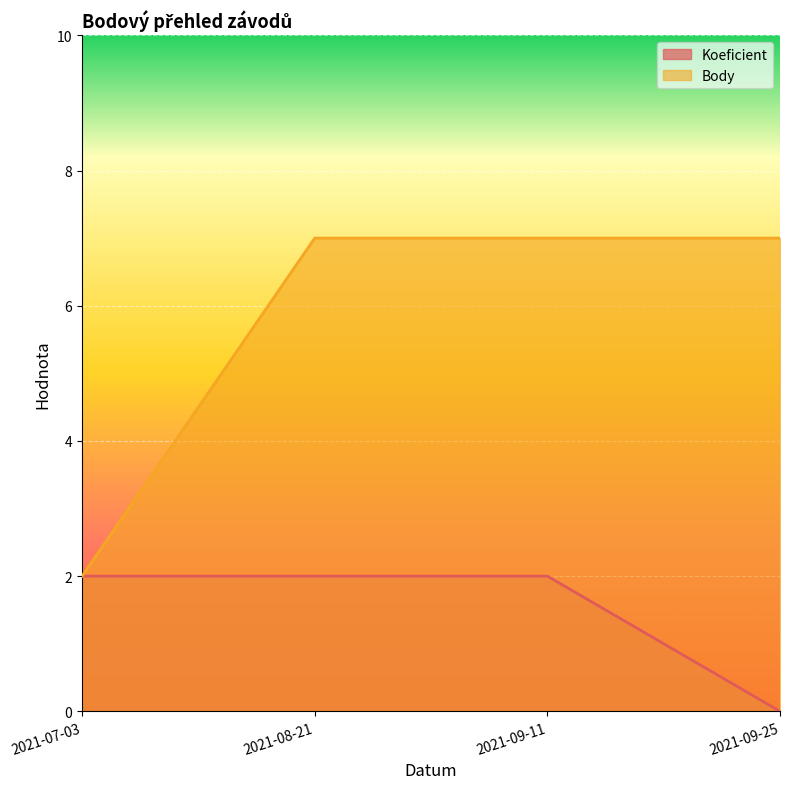

How many Body values are between 7 and 8?

3